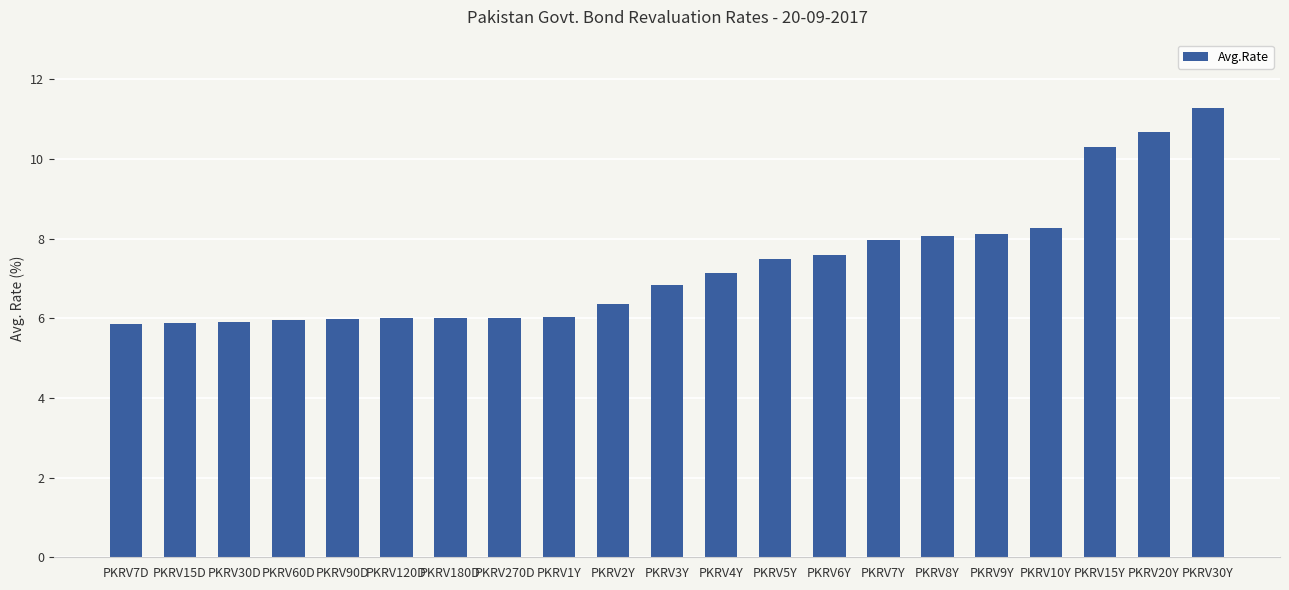

The chart shows a value of 8.1 at PKRV8Y. True or false?

True